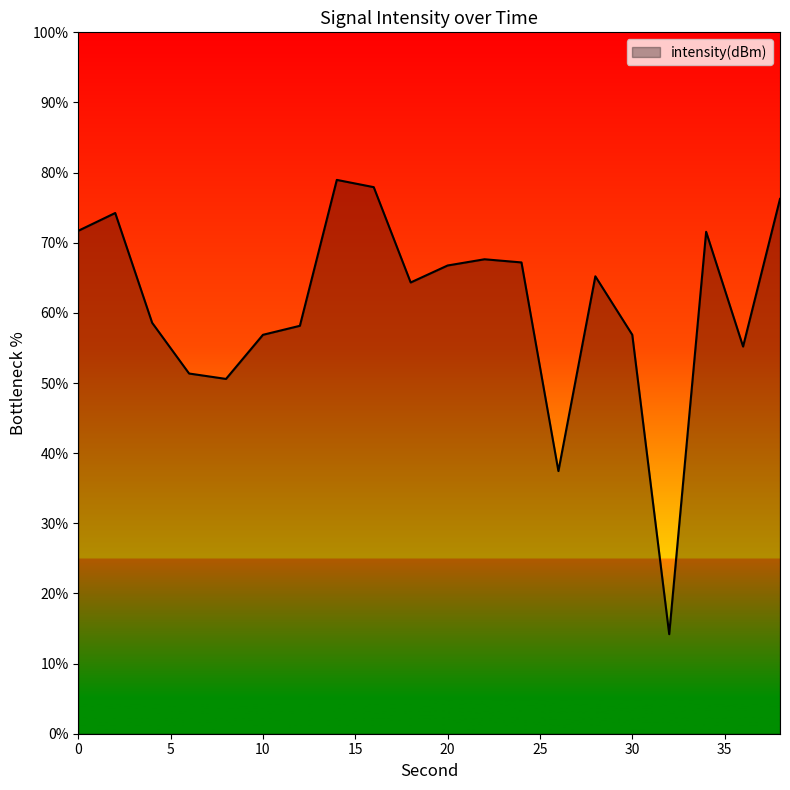

How many values exceed 65?

10